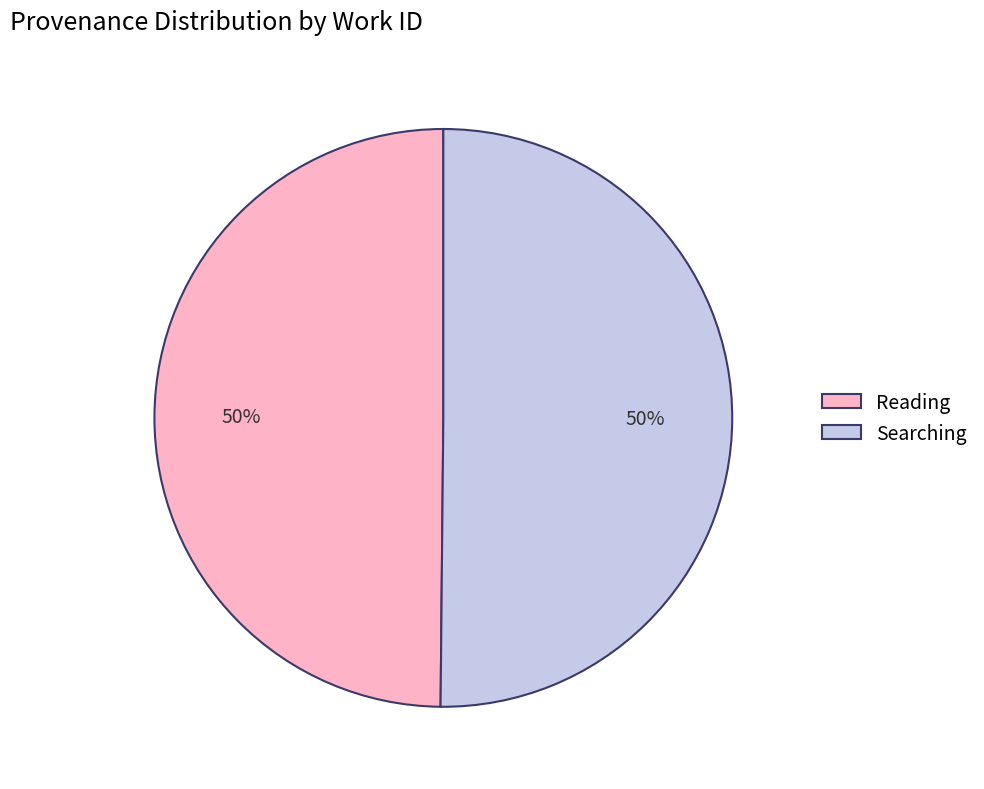

Is it true that Searching is 50% of the pie?

True